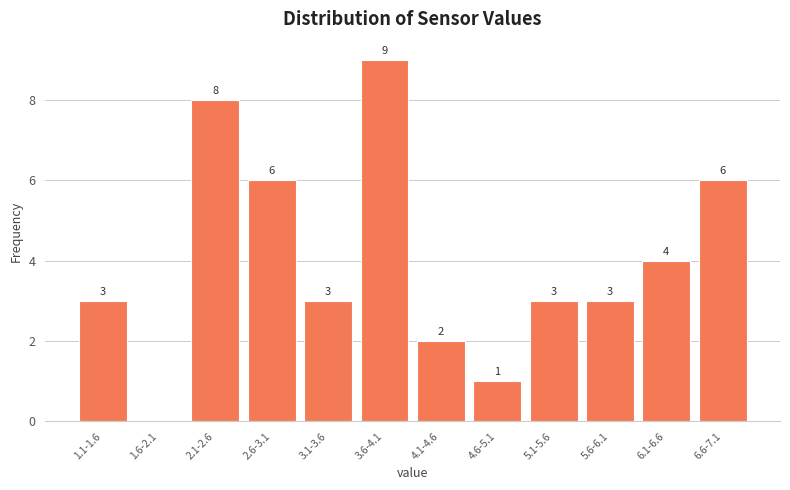

Reading left to right, what are all the values shown in this chart?

1.1-1.6=3	1.6-2.1=0	2.1-2.6=8	2.6-3.1=6	3.1-3.6=3	3.6-4.1=9	4.1-4.6=2	4.6-5.1=1	5.1-5.6=3	5.6-6.1=3	6.1-6.6=4	6.6-7.1=6